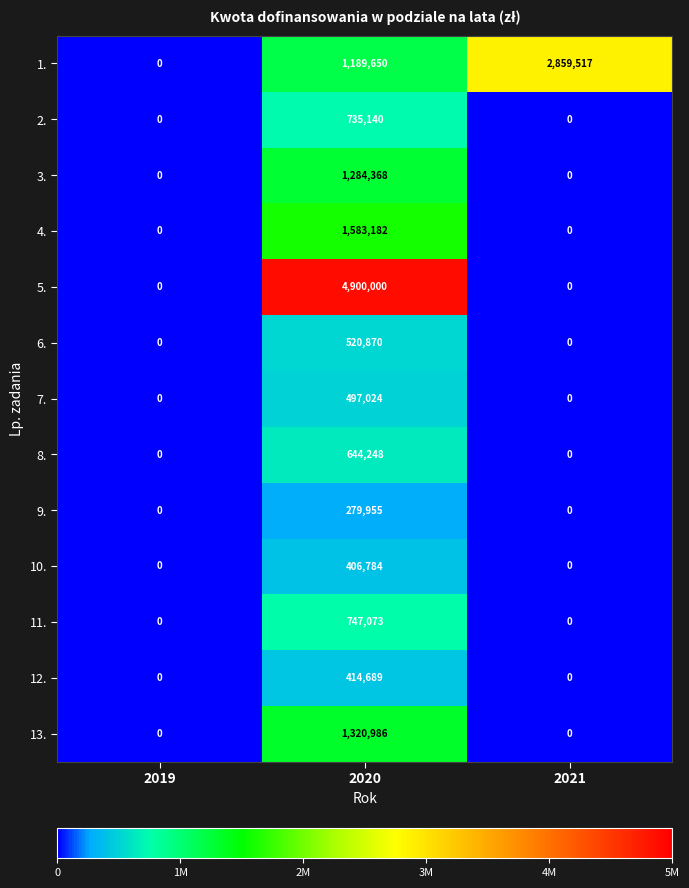

At which category does the chart reach its peak across all series?

2020